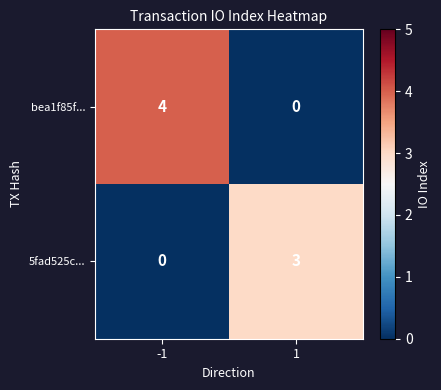

Read the bea1f85f... value at -1.

4